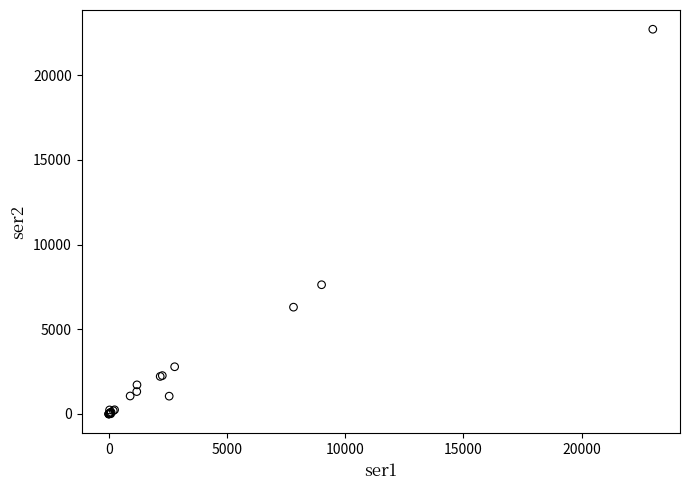

What Y value in the scatter plot is closest to 11361?

7633.1